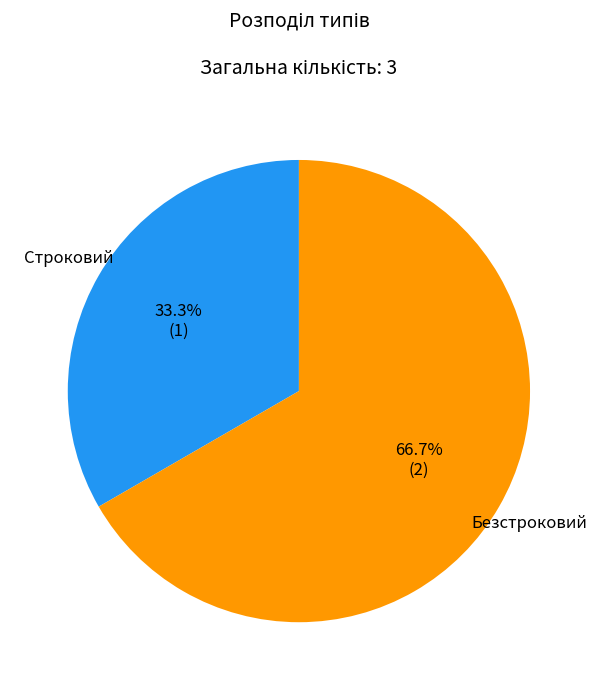

Which category has the smallest portion of the pie?

Строковий